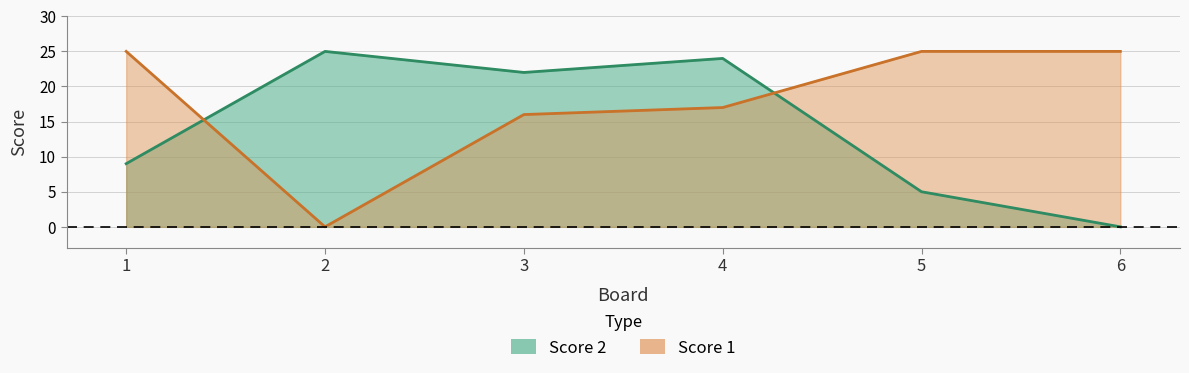

True or false: Score 2 has more than 0 interior local peaks.

True